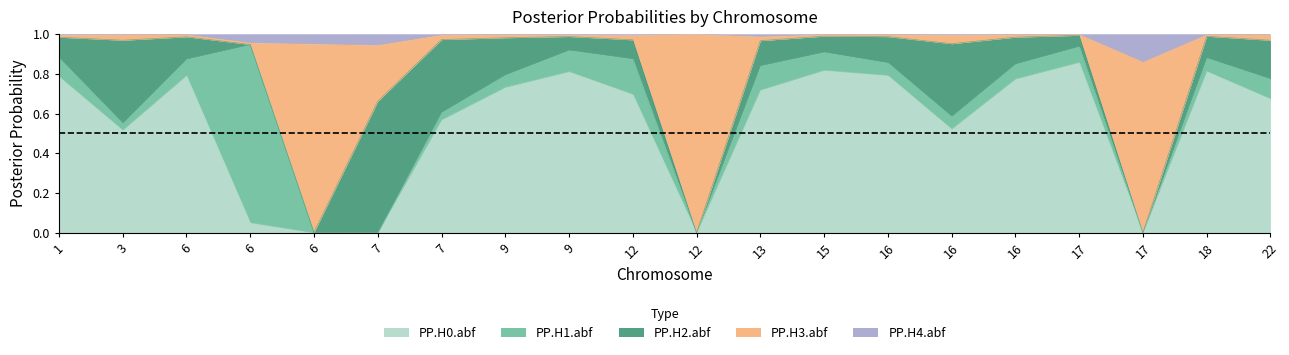

Count the number of categories in the chart.

20